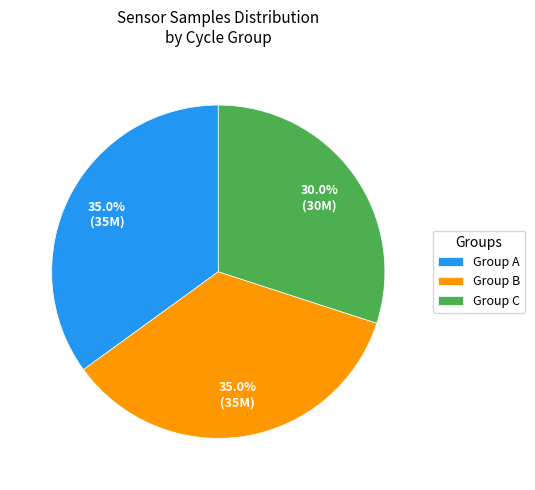

Combined, do Group B and Group C account for over 50%?

Yes